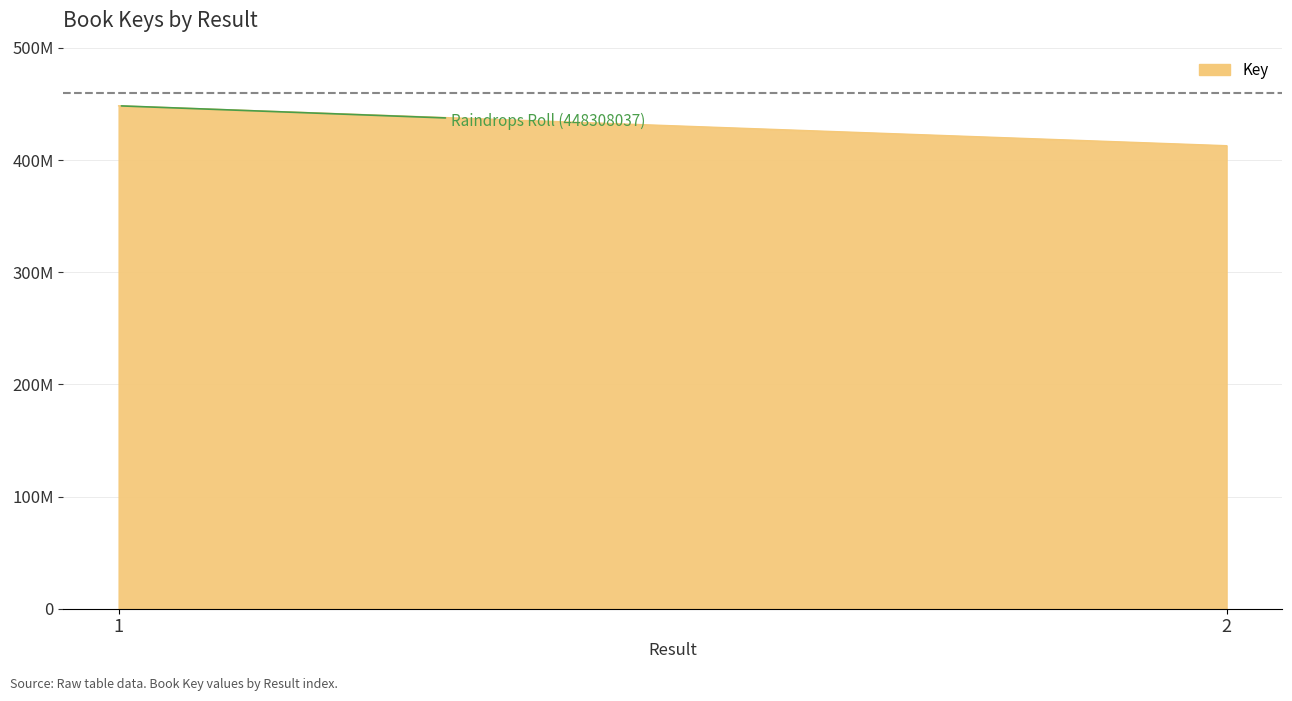

Is it true that the value at 2 is 412742329?

True